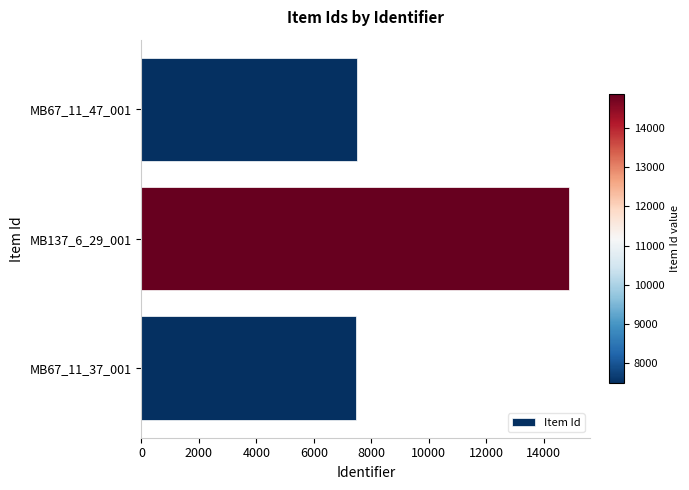

How many bars are there in total?

3